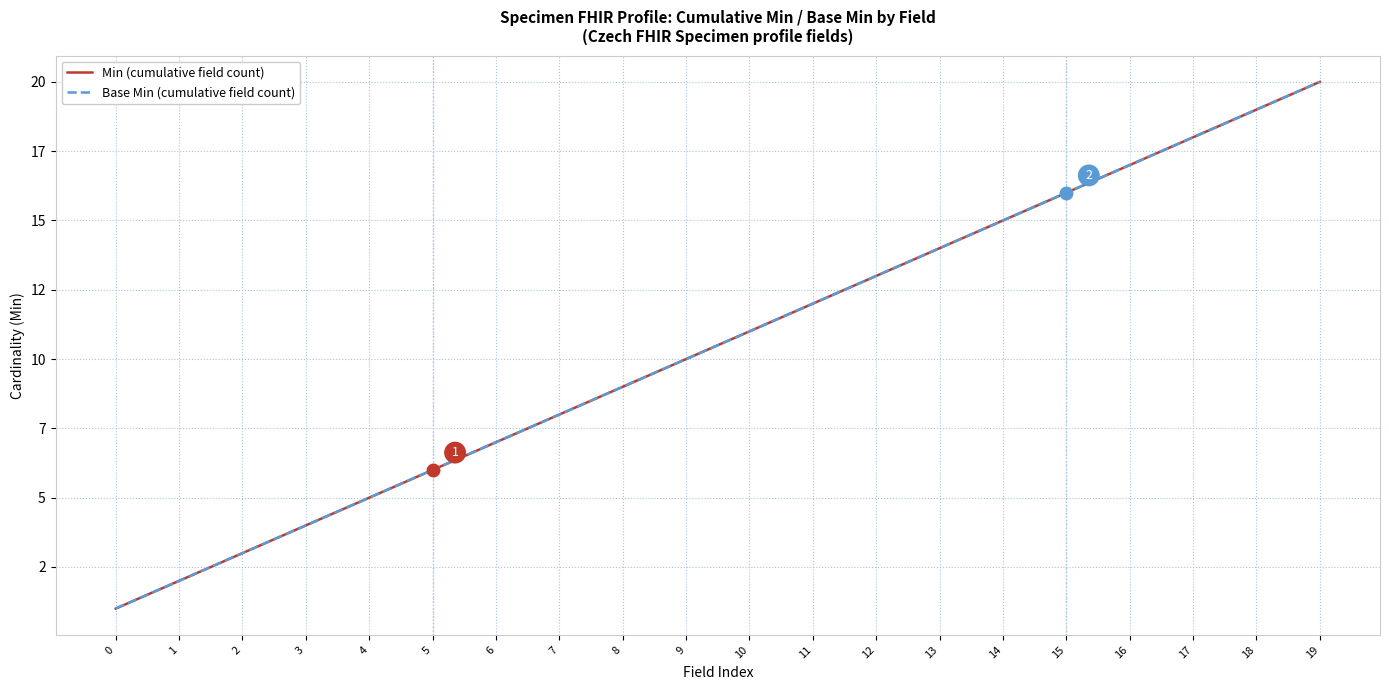

Does the chart display data point markers on the line(s)?

No